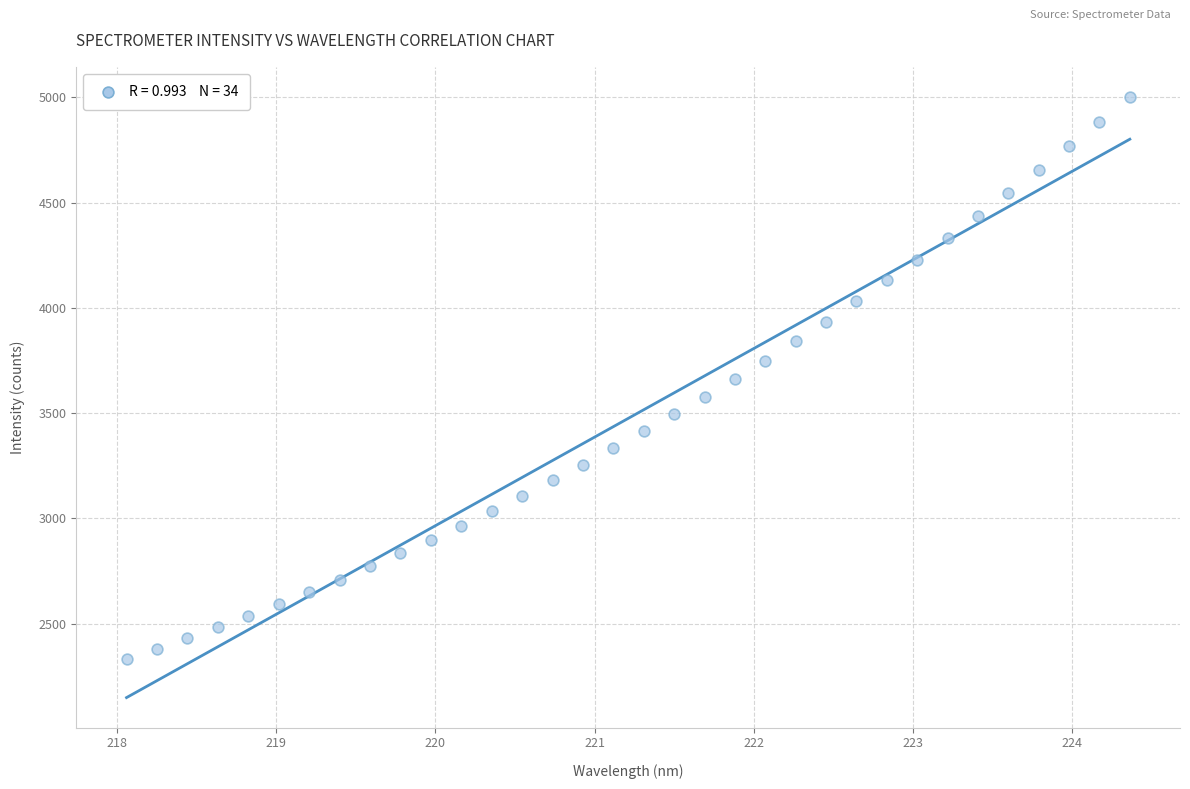

What is the range of X values (max minus min)?

6.3